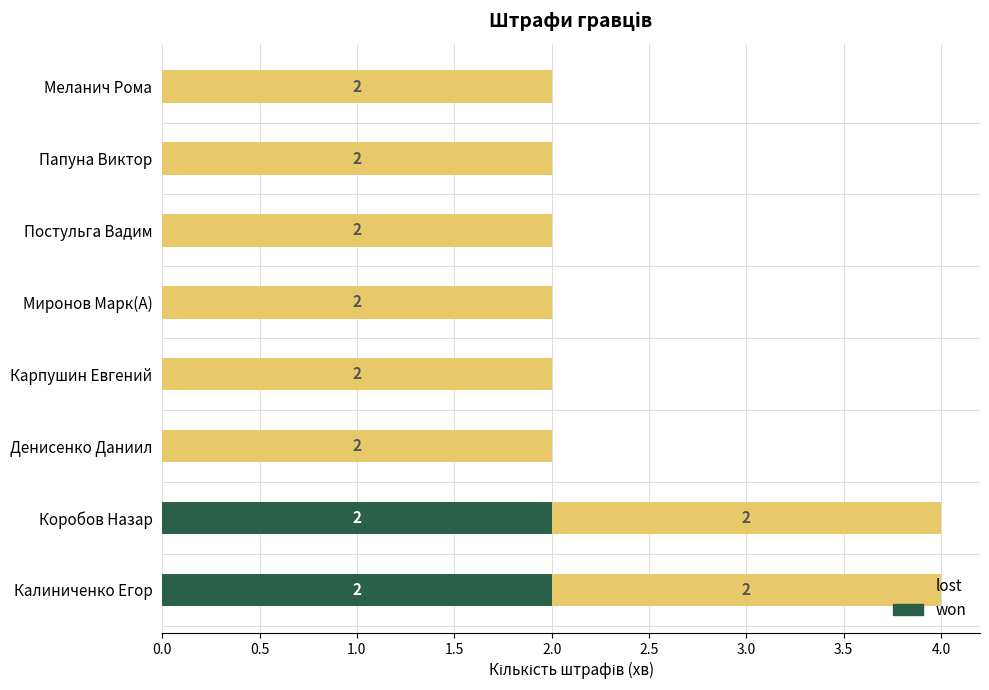

How many won values are between 0 and 2?

8